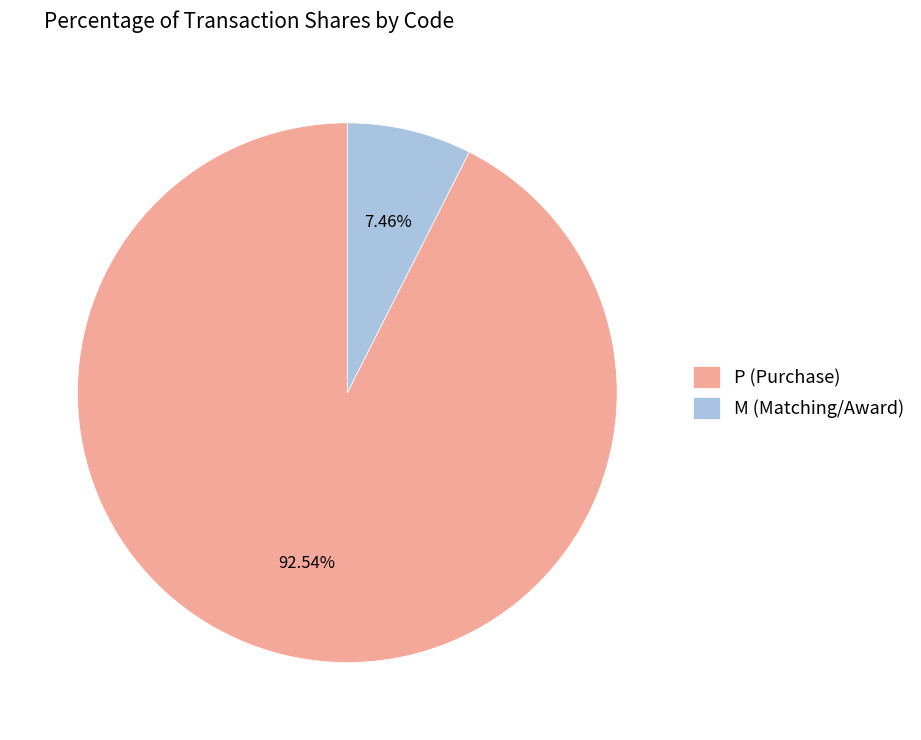

Combined, what portion of the pie is P and M?

100.0%